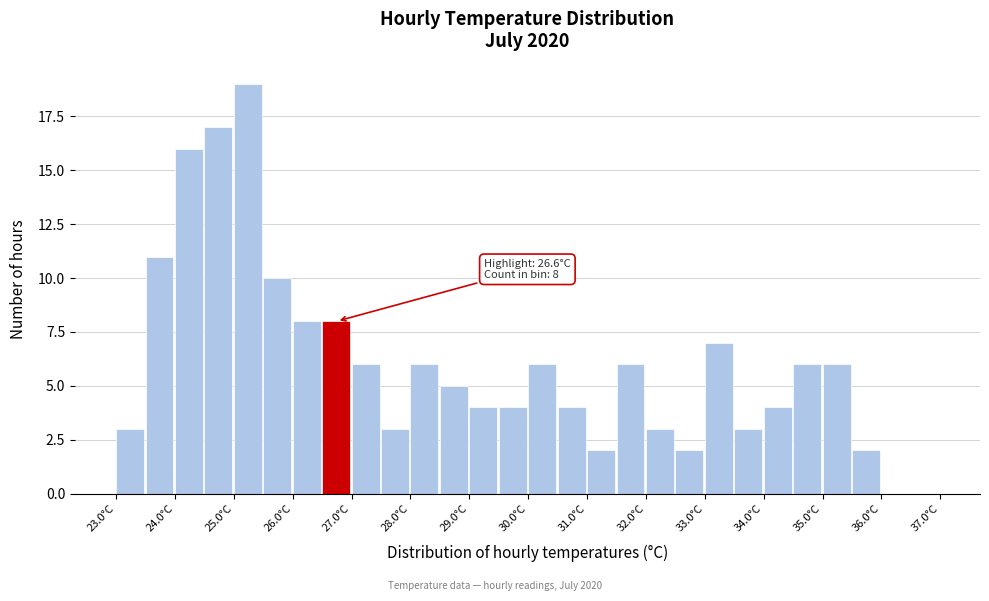

Over which range of the x-axis is the bar tallest?

25.0 to 25.5